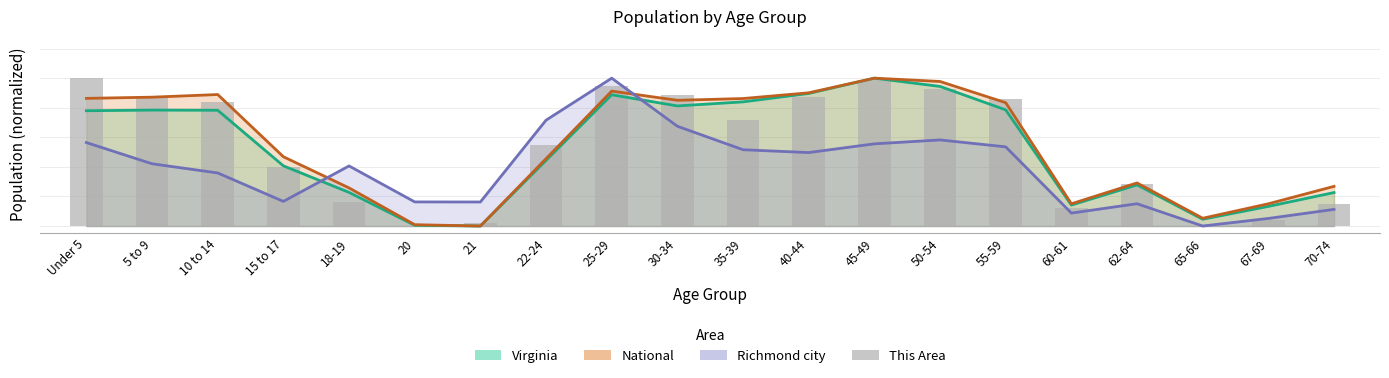

What is the average value?

0.5